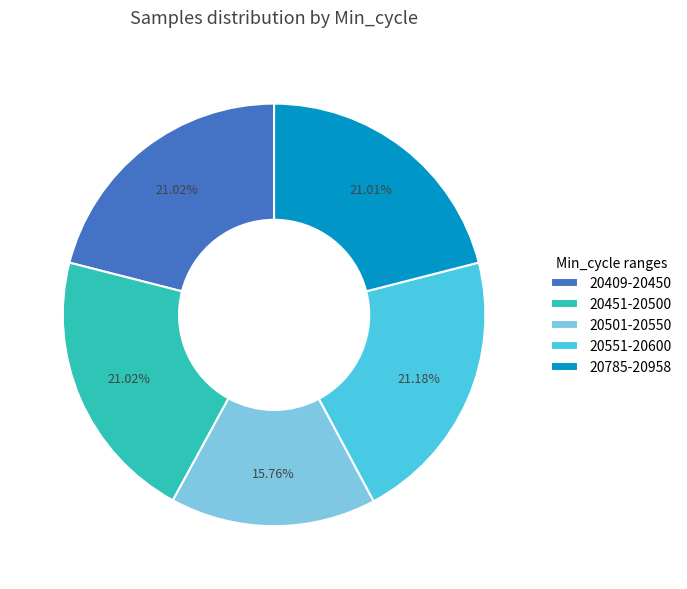

Combined, do 20451-20500 and 20409-20450 account for over 50%?

No